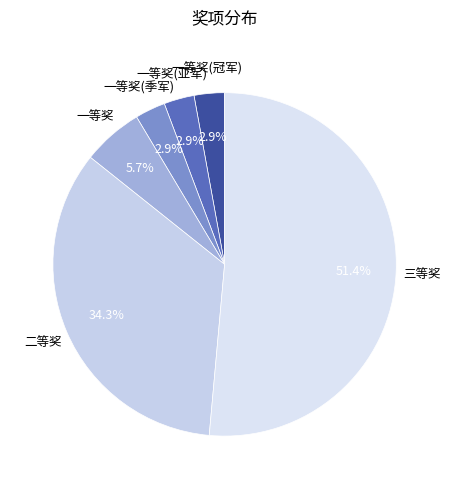

Is there any slice that represents more than half of the pie?

Yes